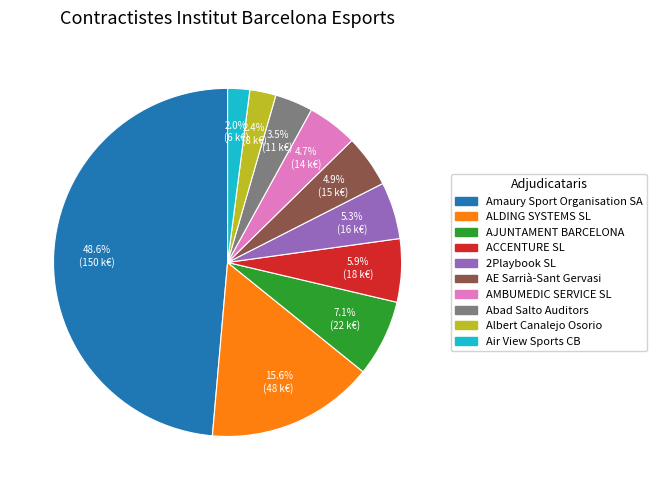

Approximately how many times larger is the value at AE Sarrià-Sant Gervasi compared to ALDING SYSTEMS SL?

0.3